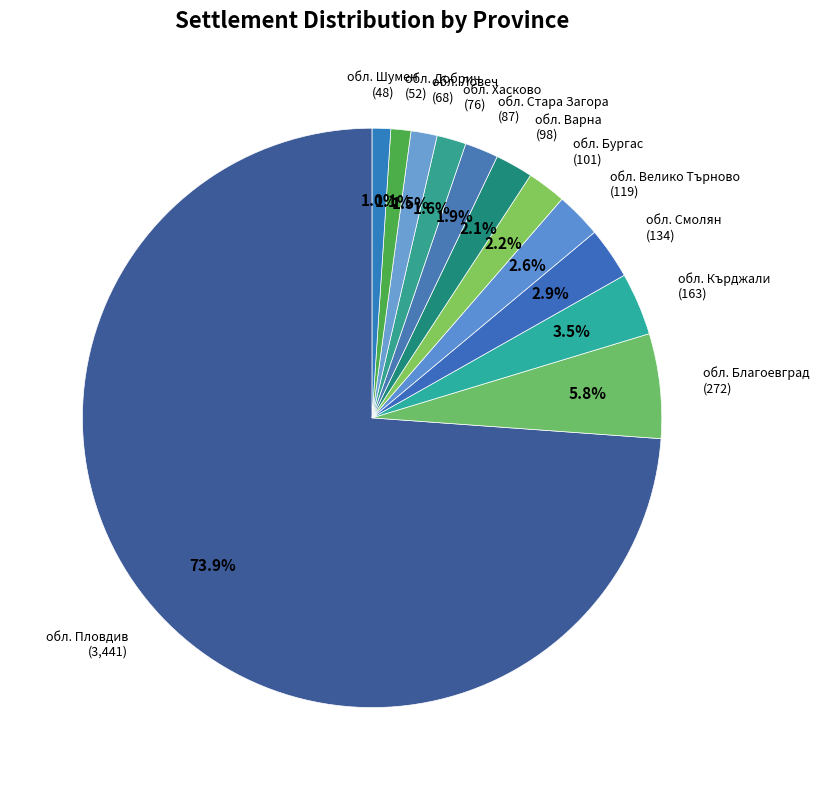

What is the majority slice?

обл. Пловдив